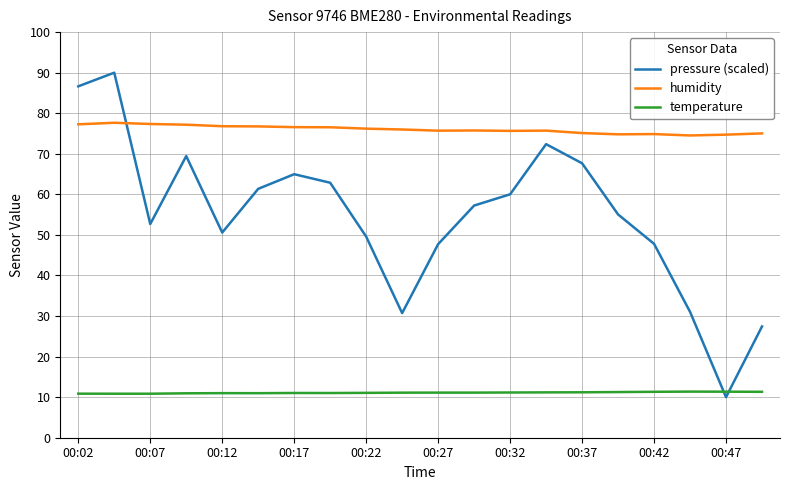

What is the minimum value shown in the chart?

10.0